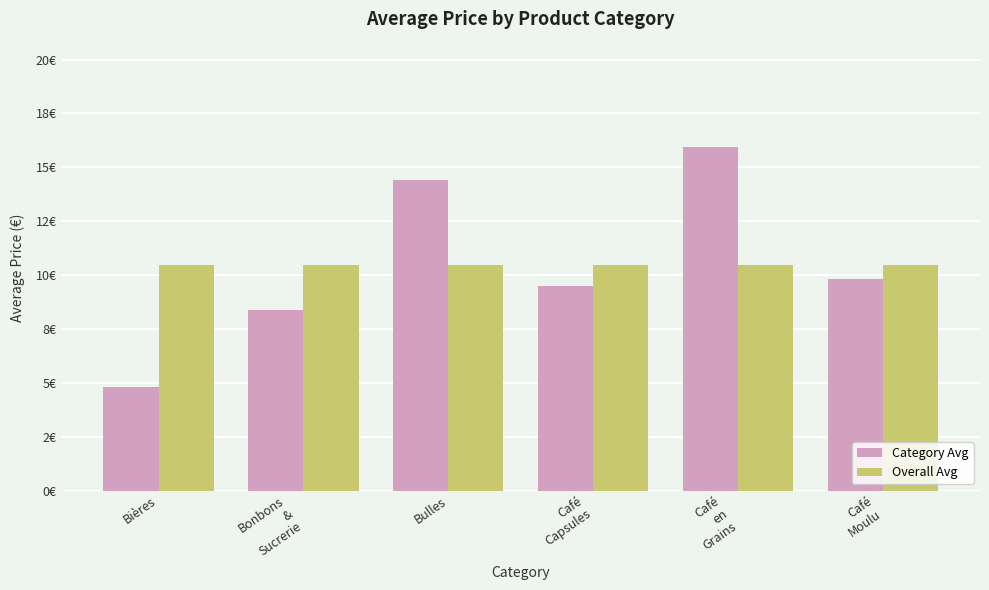

What are all the series names shown in the legend?

Category Avg, Overall Avg